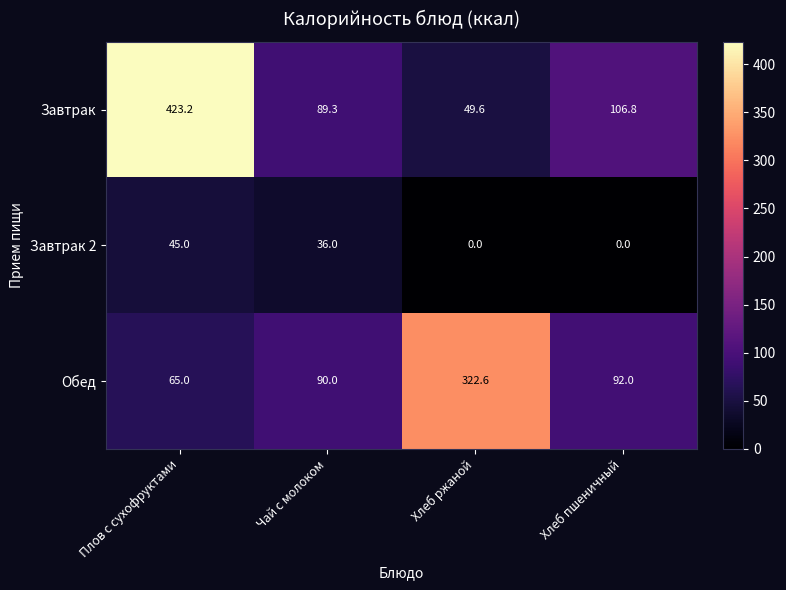

What is the difference between the maximum and minimum values in the Завтрак 2 series?

45.0